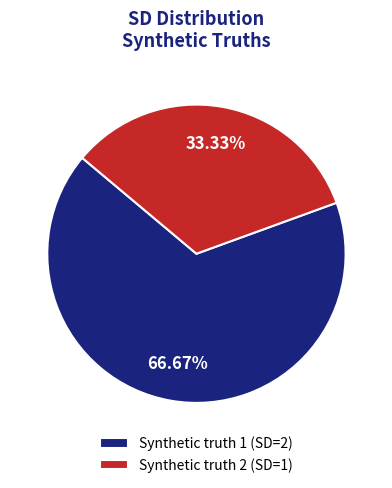

Does Synthetic truth 1 represent more than half of the total?

Yes